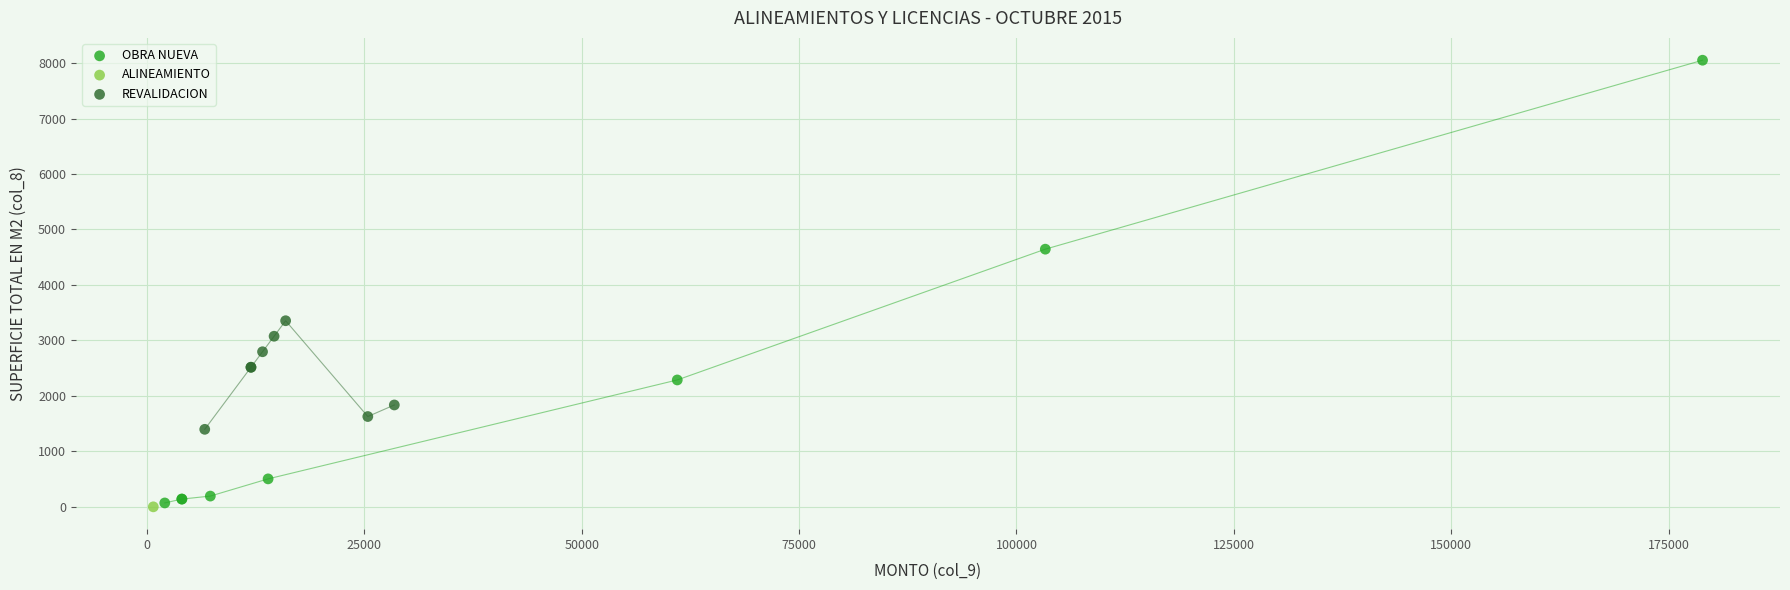

Which series contains the highest Y value?

OBRA NUEVA